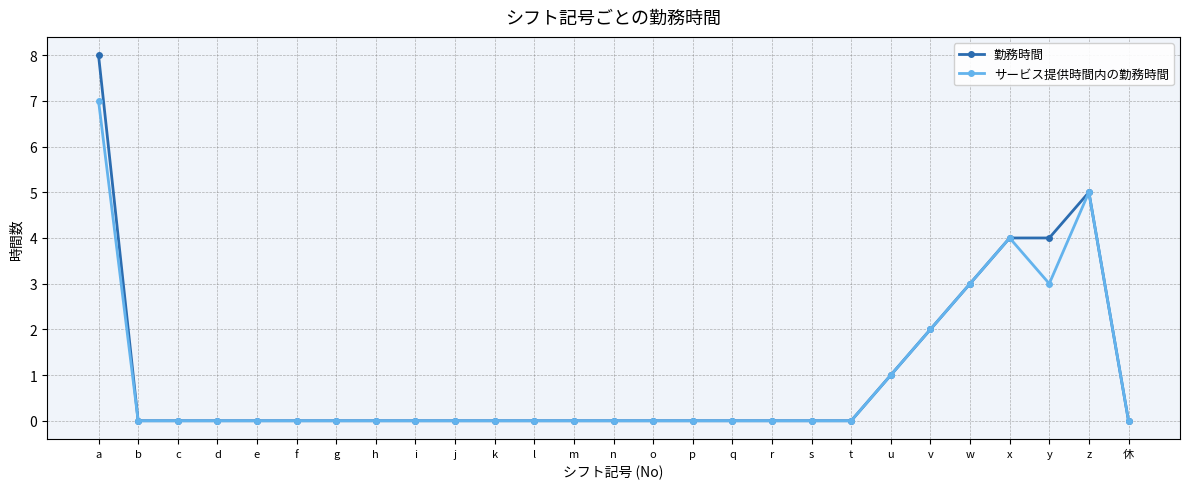

What is the label of the 6th point from the right?

v